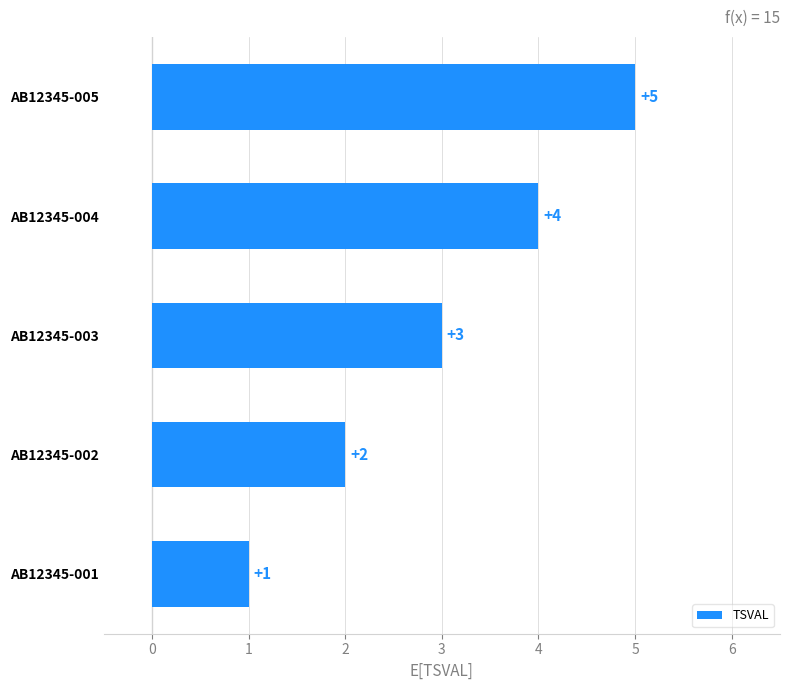

What is the average value?

3